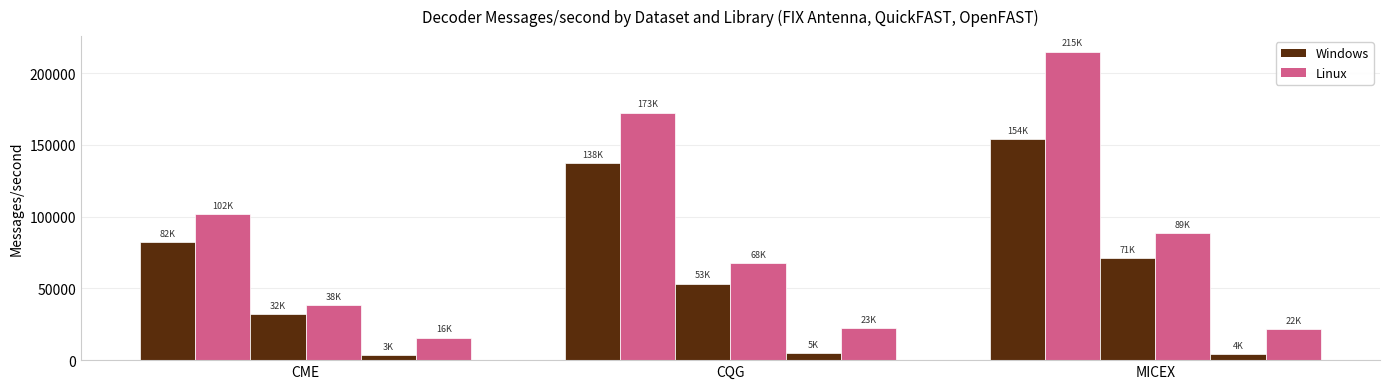

Is it true that OpenFAST Linux equals 15736 at CME?

True